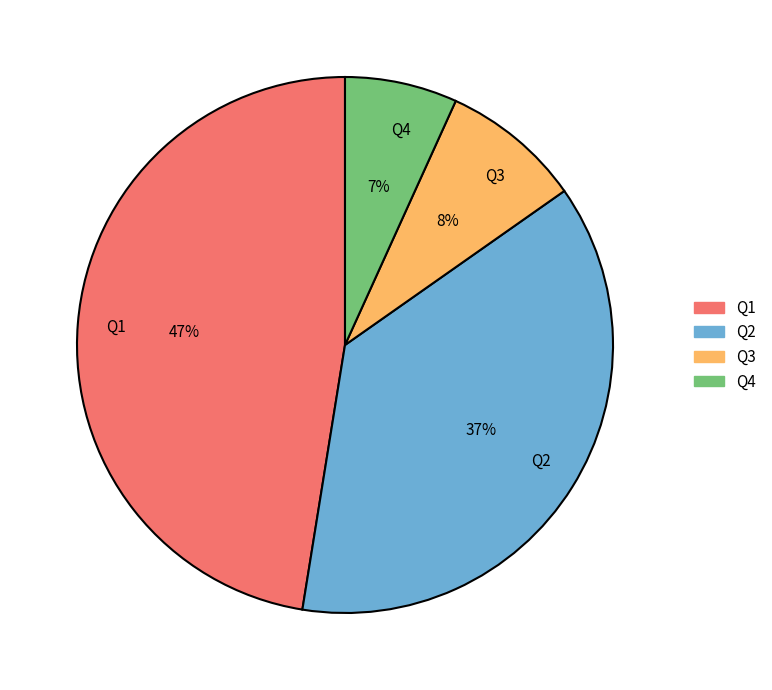

To the nearest percent, what portion does Q3 represent?

8%